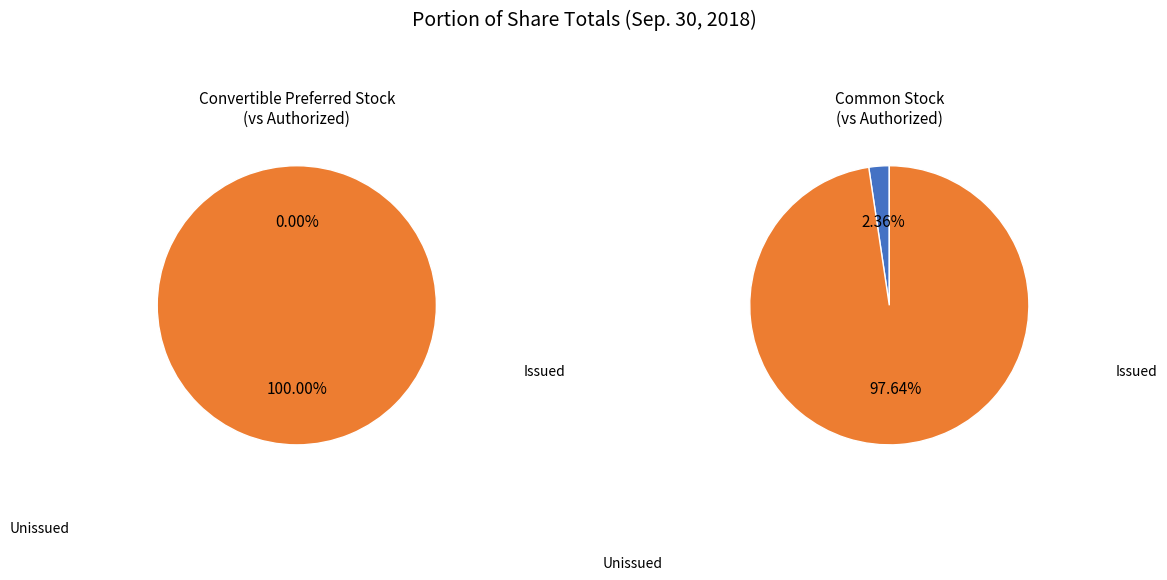

What is the smallest slice in the pie chart?

Convertible preferred stock, shares issued